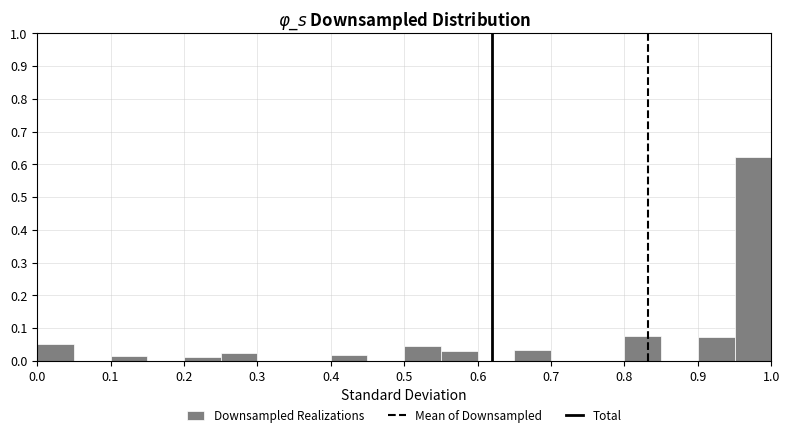

Reading left to right, list every bar in this chart as the range it spans on the x-axis followed by its height. The values are not printed on the chart, so give them approximately, as read against the axis.

0.00 to 0.05: 0.05
0.05 to 0.10: 0
0.10 to 0.15: 0.01
0.15 to 0.20: 0
0.20 to 0.25: 0.01
0.25 to 0.30: 0.02
0.30 to 0.35: 0
0.35 to 0.40: 0
0.40 to 0.45: 0.02
0.45 to 0.50: 0
0.50 to 0.55: 0.05
0.55 to 0.60: 0.03
0.60 to 0.65: 0
0.65 to 0.70: 0.03
0.70 to 0.75: 0
0.75 to 0.80: 0
0.80 to 0.85: 0.08
0.85 to 0.90: 0
0.90 to 0.95: 0.07
0.95 to 1.00: 0.62